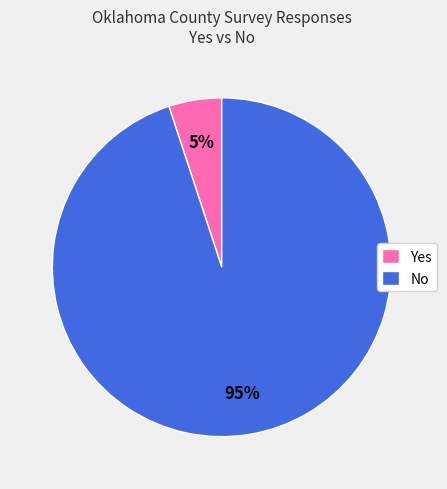

Rank the categories by value from highest to lowest.

No, Yes